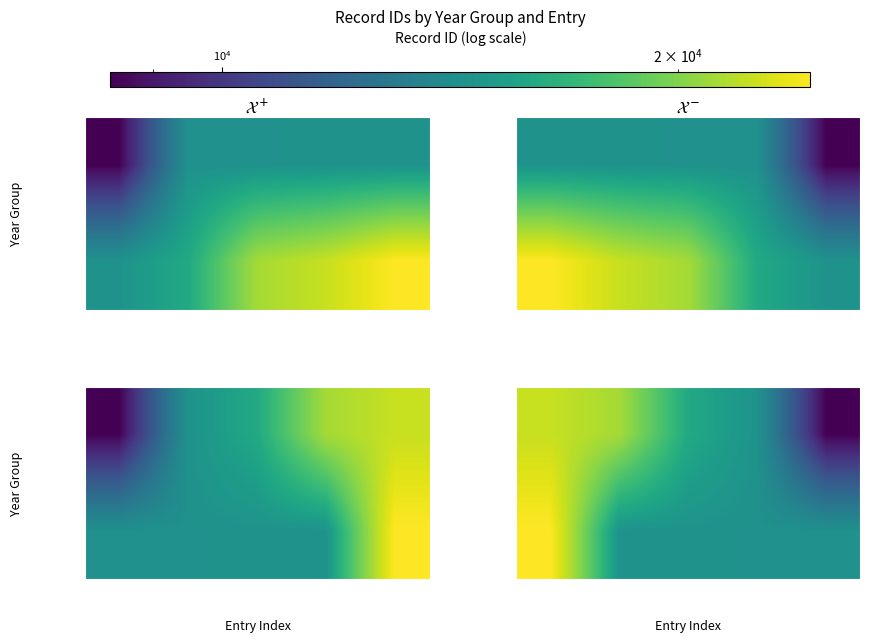

What is the total value across all series at Entry 5?

46835